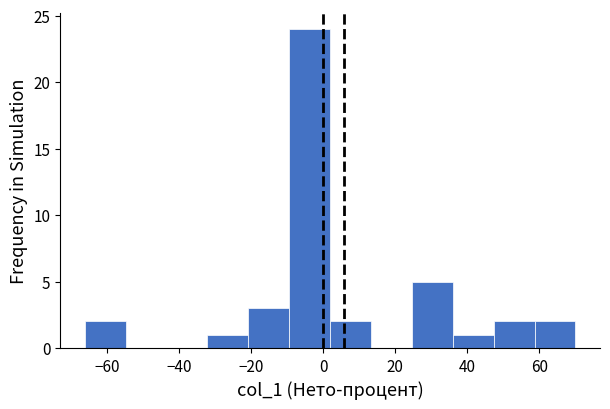

Over which range of the x-axis is the bar tallest?

-10 to 2